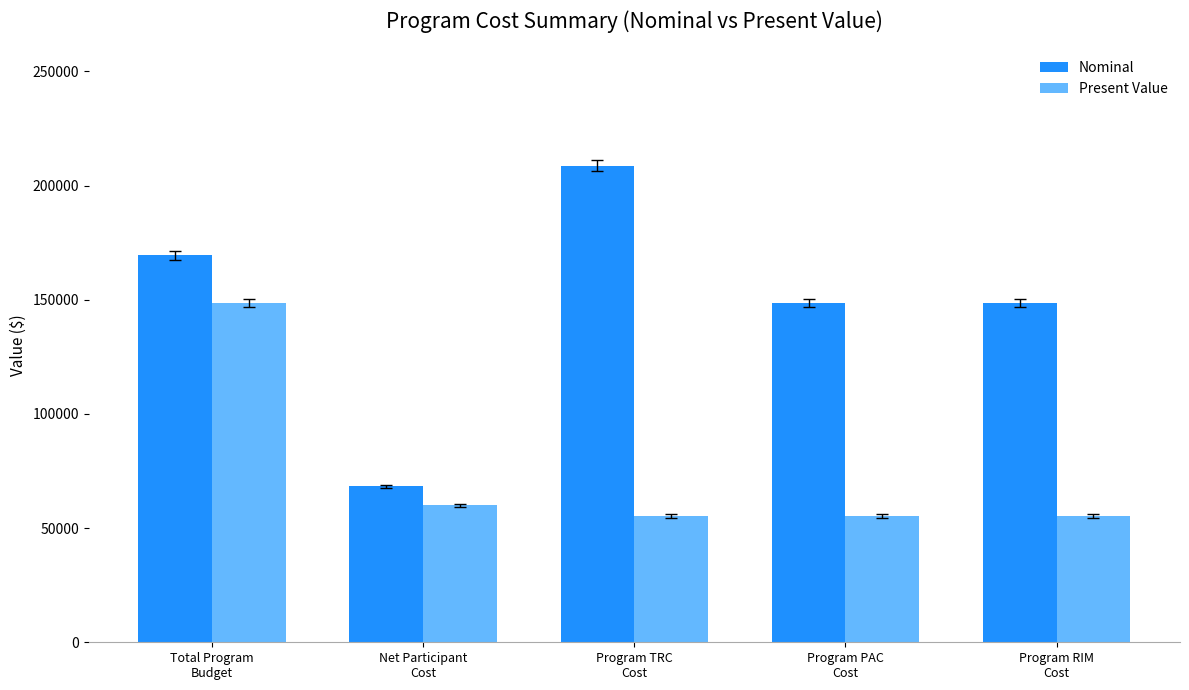

What is the smallest value displayed?

55290.8